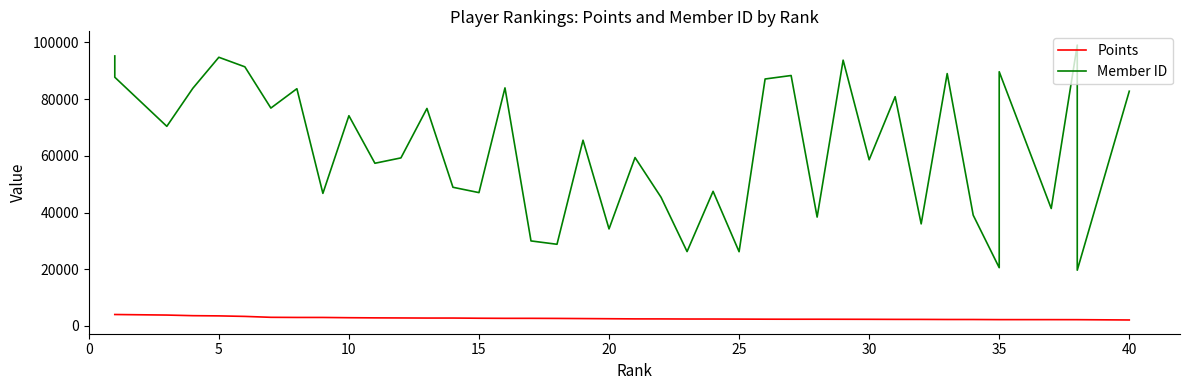

True or false: Points and Member ID intersect in this chart.

False